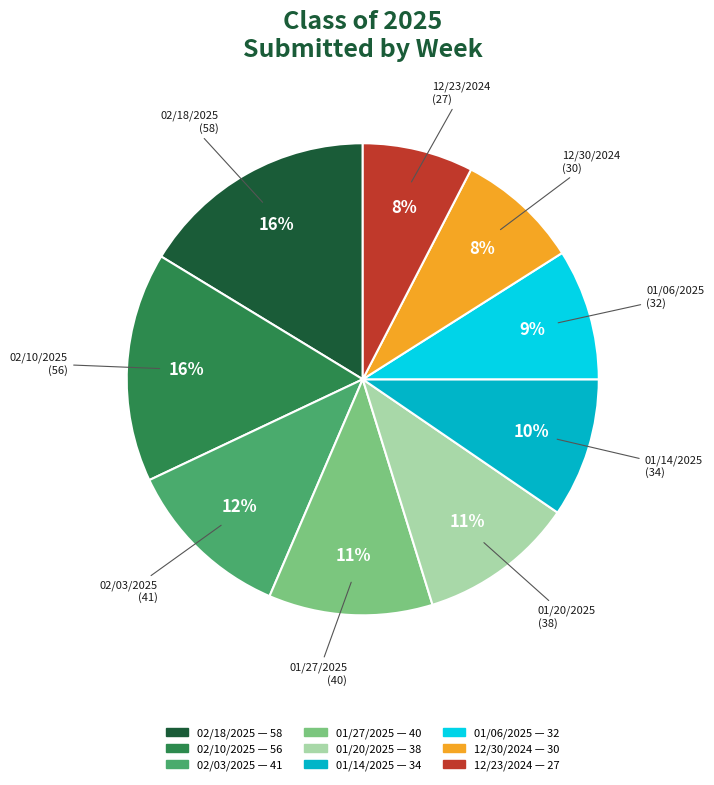

Is there a majority slice in this chart?

No